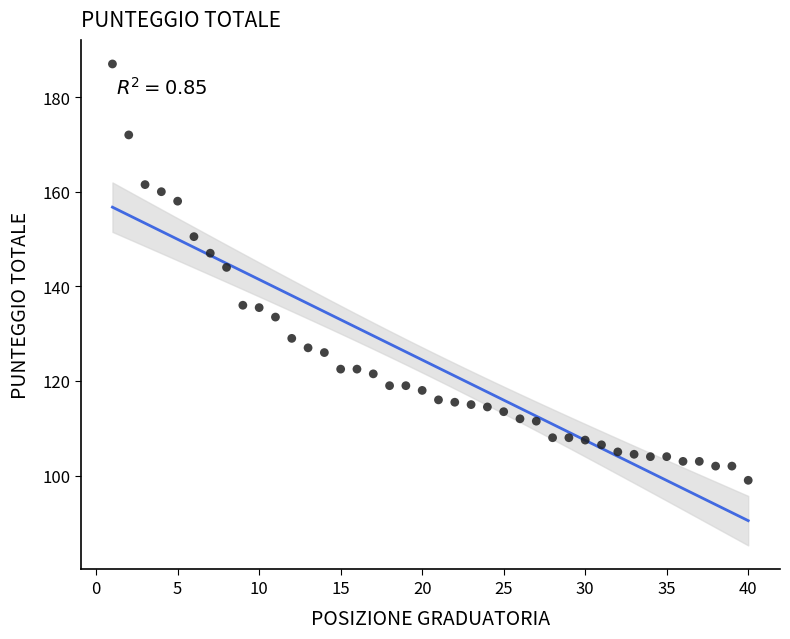

What is the range of Y values (max minus min)?

88.0